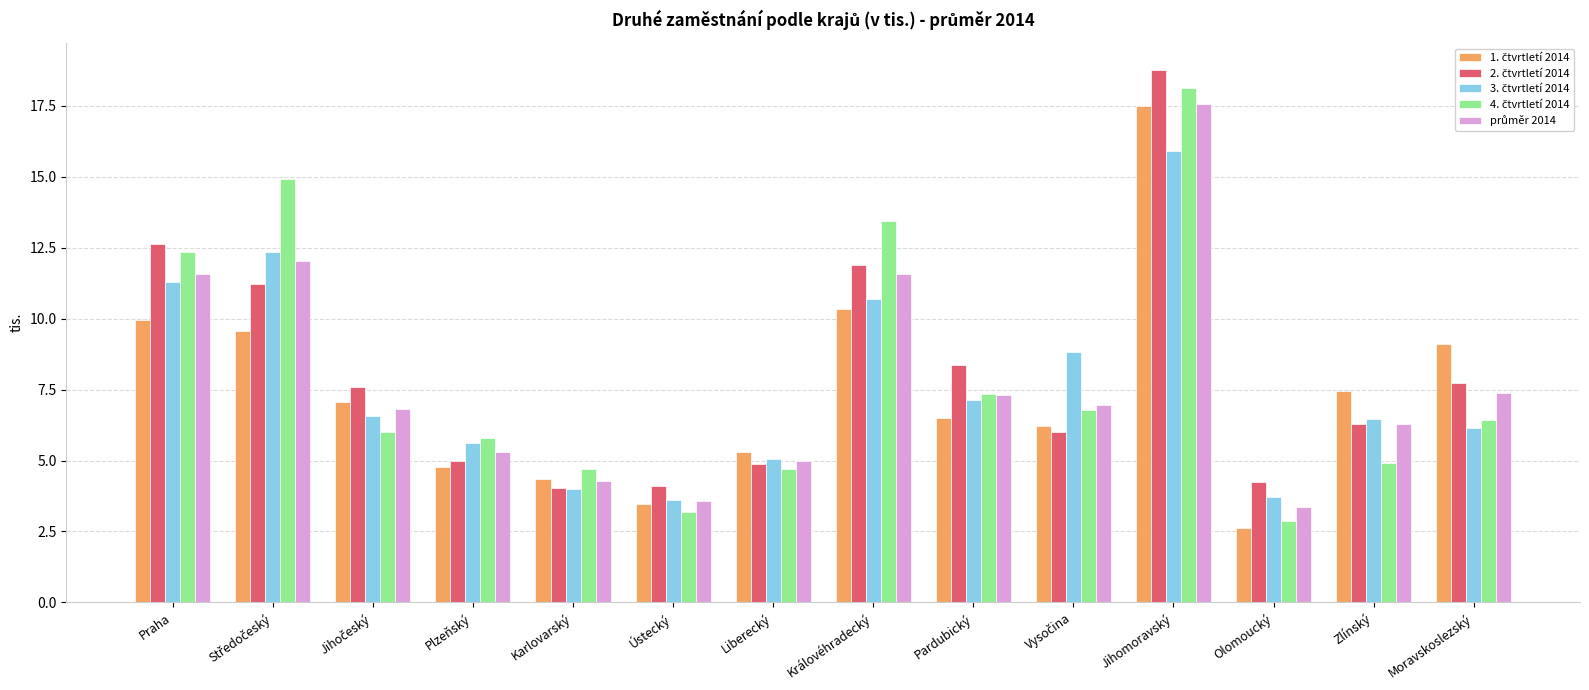

What is the difference between the highest and lowest values at Olomoucký?

1.6